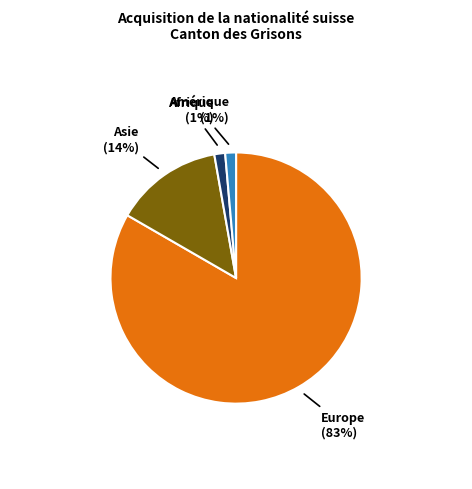

Is there any slice that represents more than half of the pie?

Yes